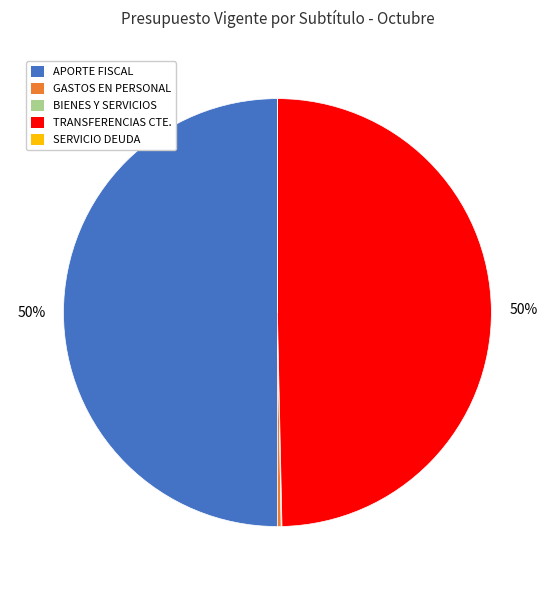

To the nearest percent, what is the difference between the largest and smallest slice percentages?

50%